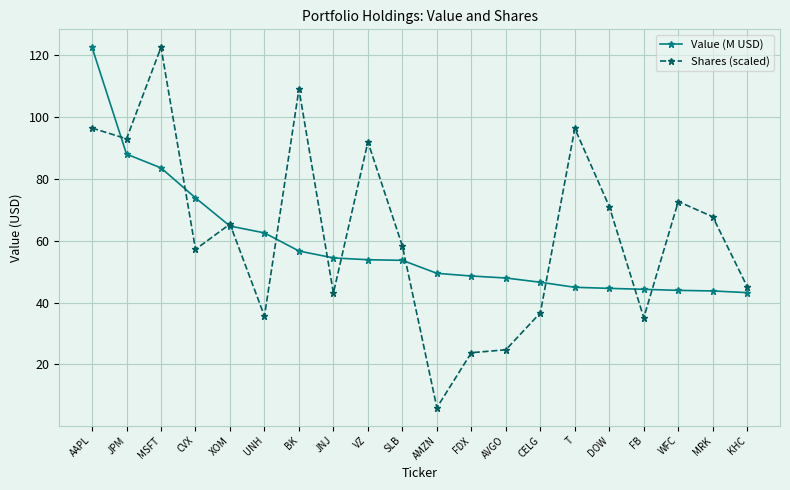

True or false: Value (M USD) and Shares (scaled) cross at least once.

True